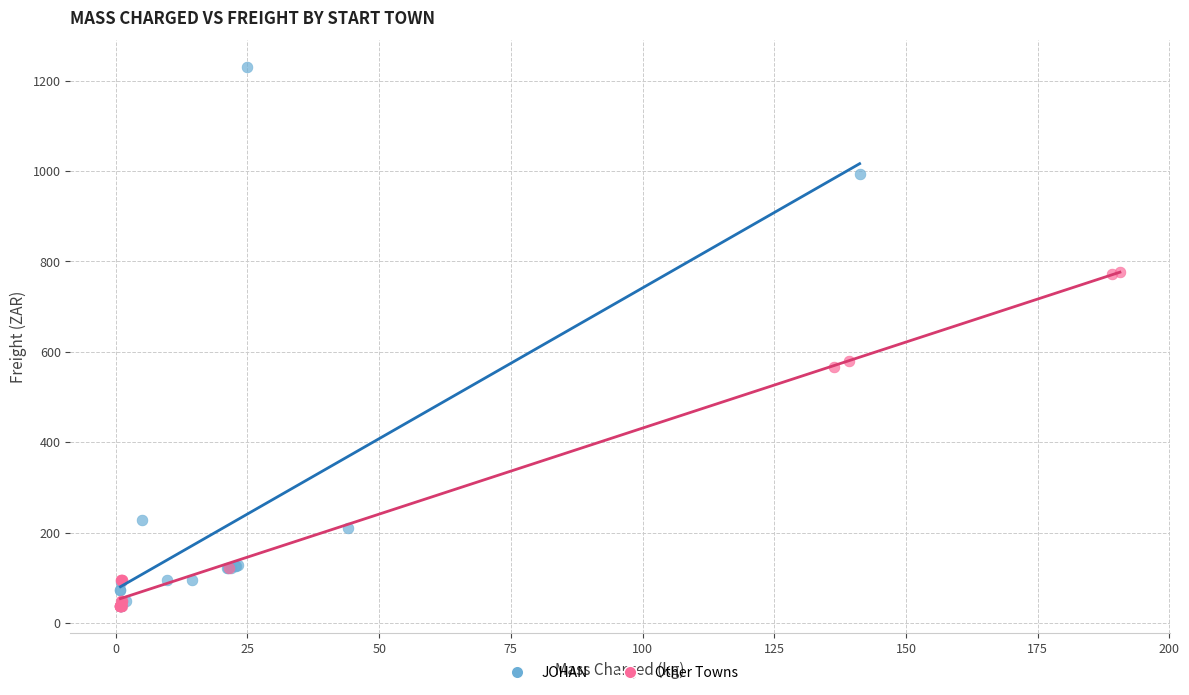

Which series contains the highest Y value?

JOHAN